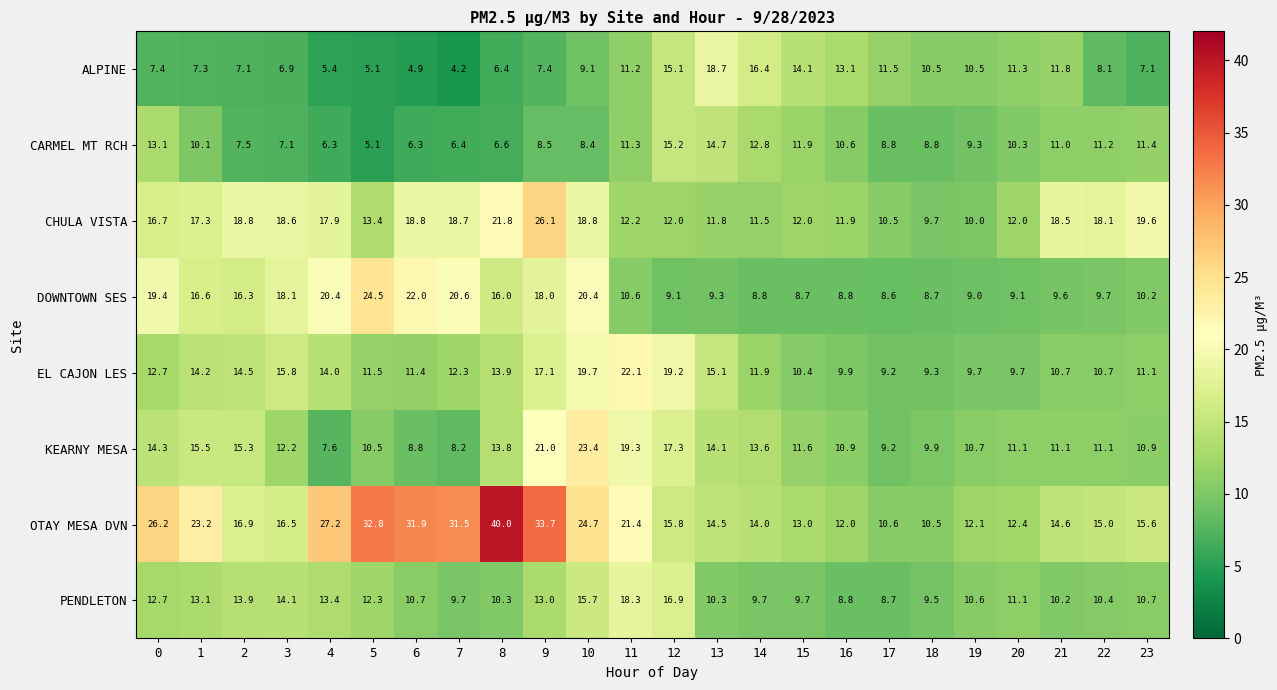

The OTAY MESA DVN series shows 9.0 at 4. True or false?

False